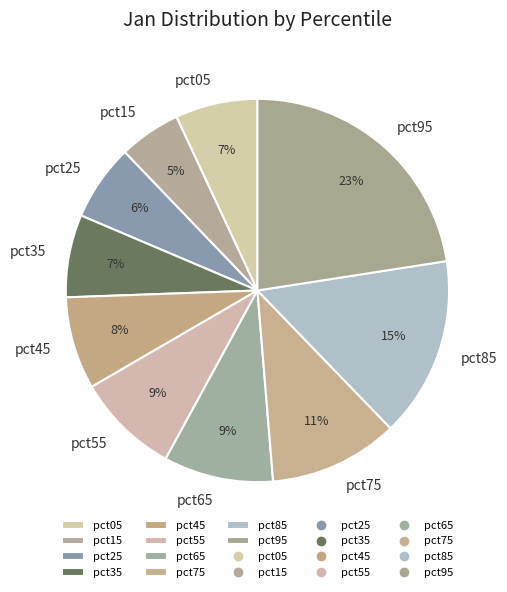

Which has a higher value, pct85 or pct15?

pct85